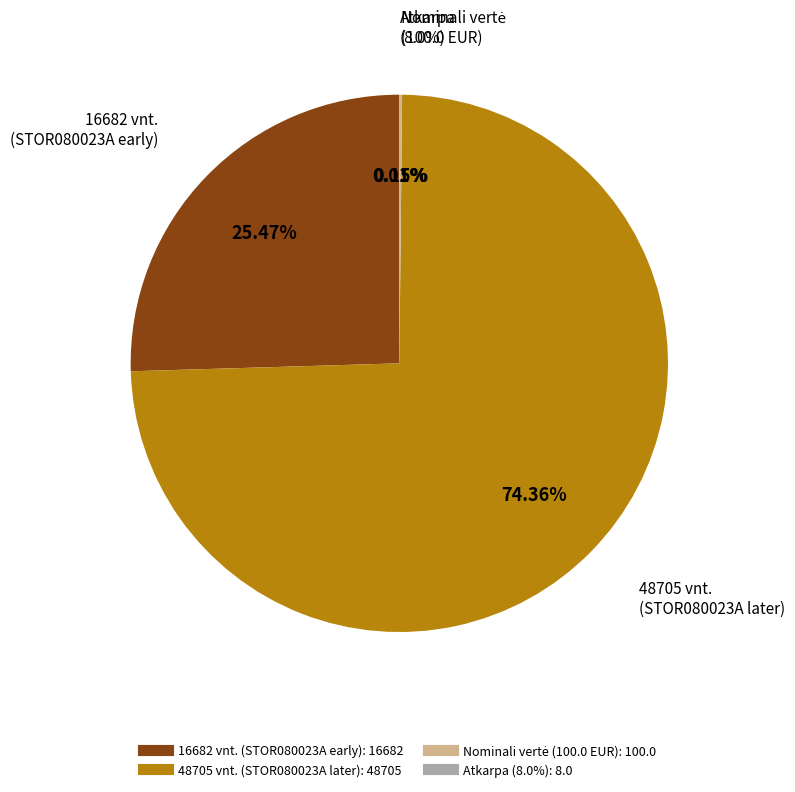

To the nearest percent, what is the average slice percentage?

25%